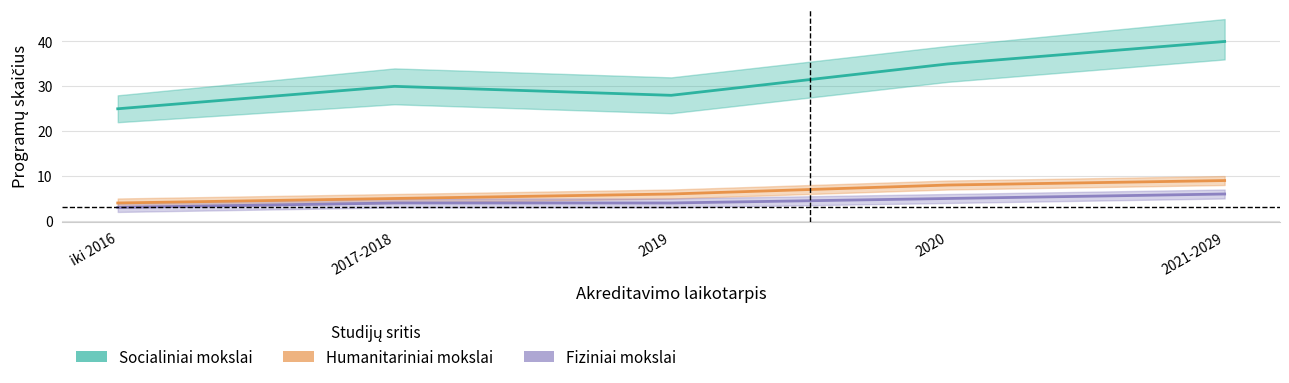

How many Socialiniai mokslai values are between 28 and 35?

3